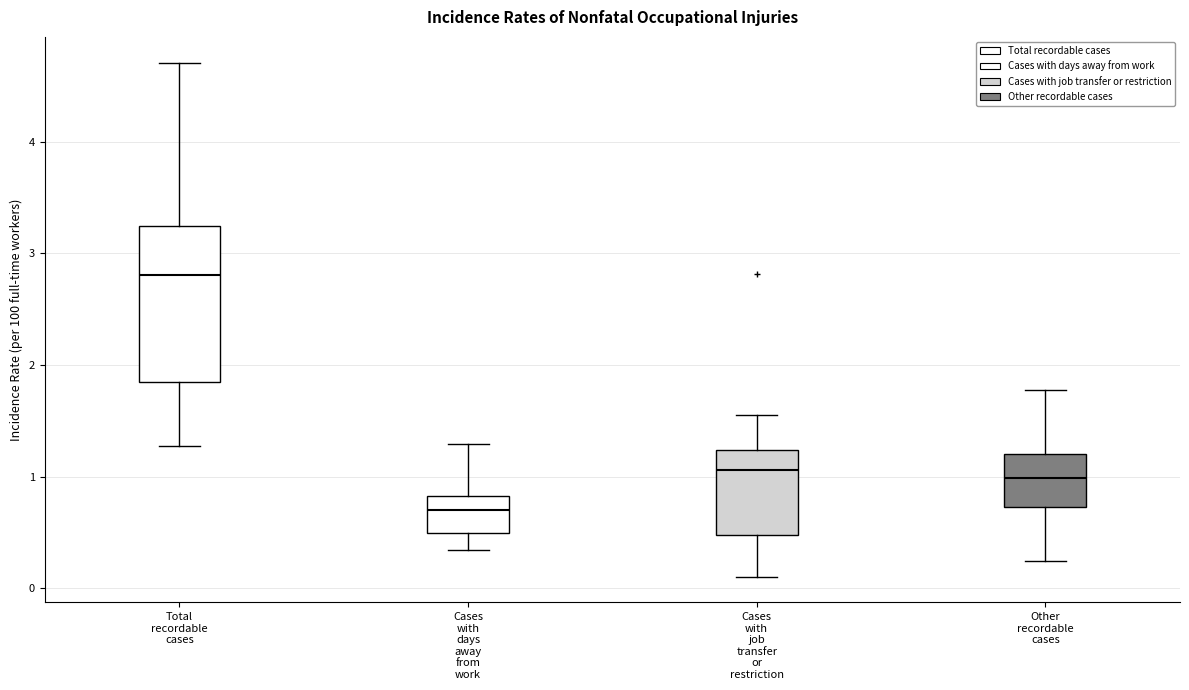

Comparing the boxes themselves (not the whiskers), which one is the tallest?

Total recordable cases